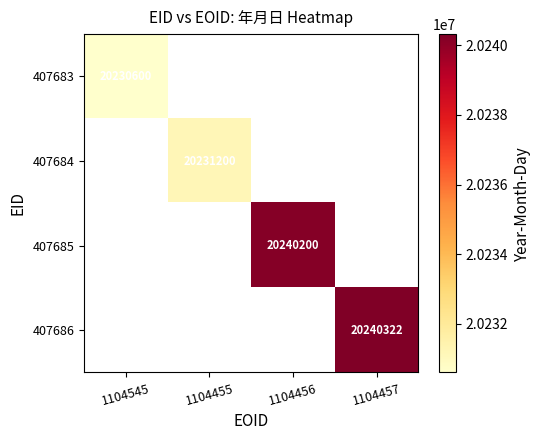

Is it true that 407683 equals 5452566 at 1104545?

False